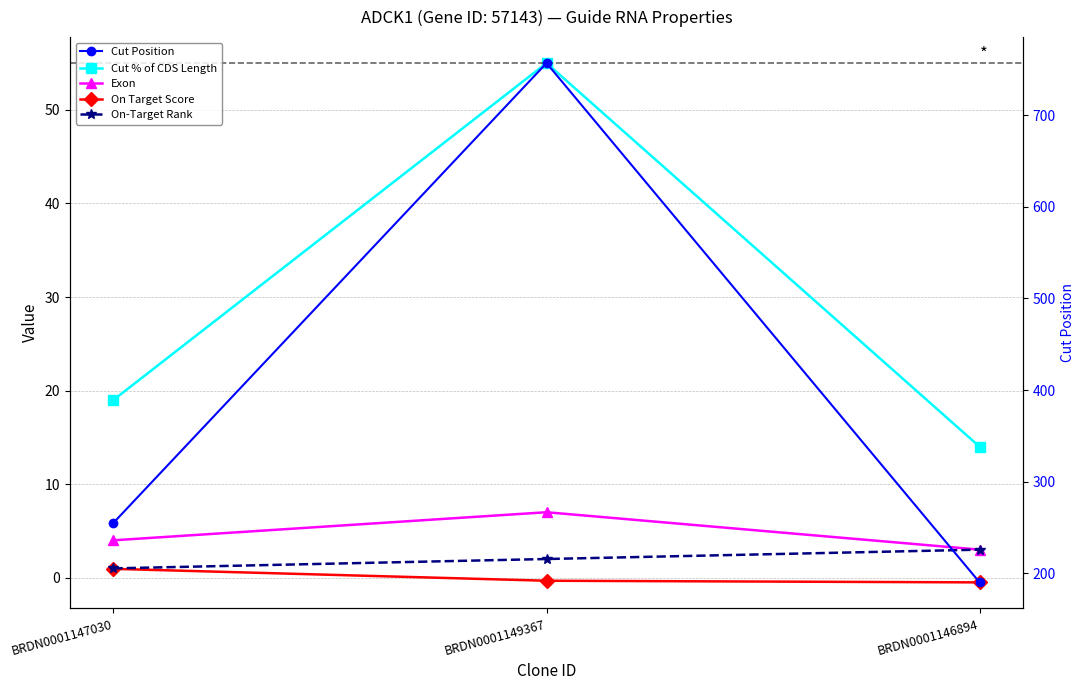

Is it true that Exon equals 6.0 at BRDN0001147030?

False